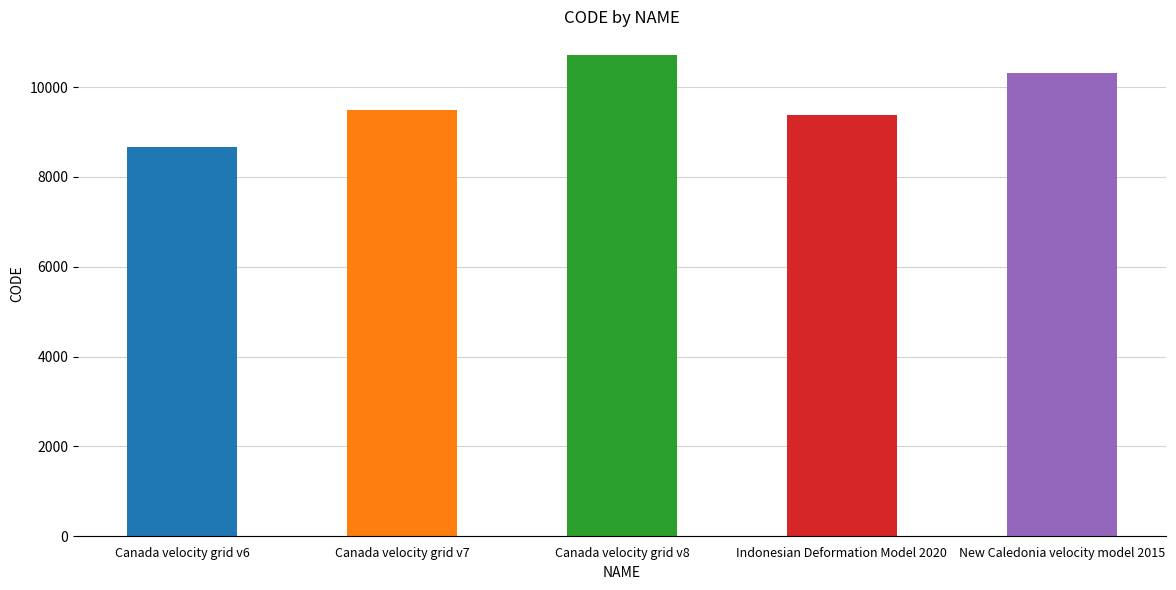

What is the change in value from Canada velocity grid v7 to Canada velocity grid v8?

+1224